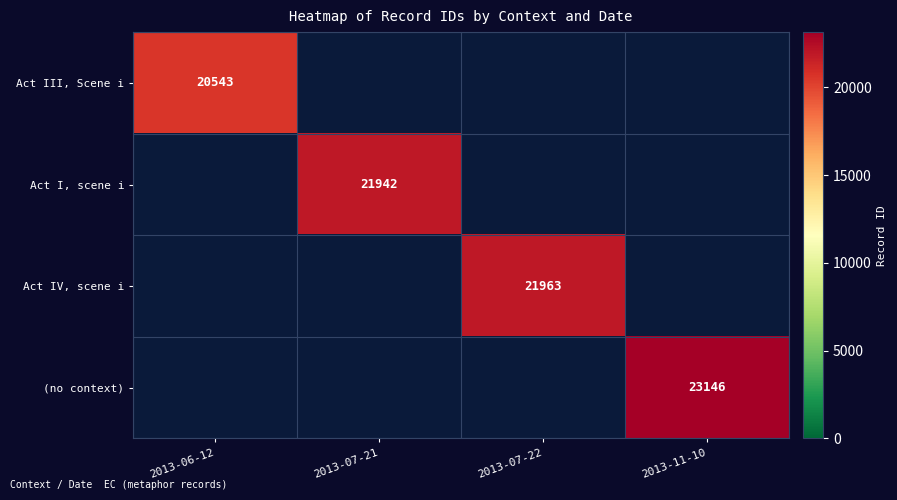

At which category does the chart reach its peak across all series?

2013-11-10